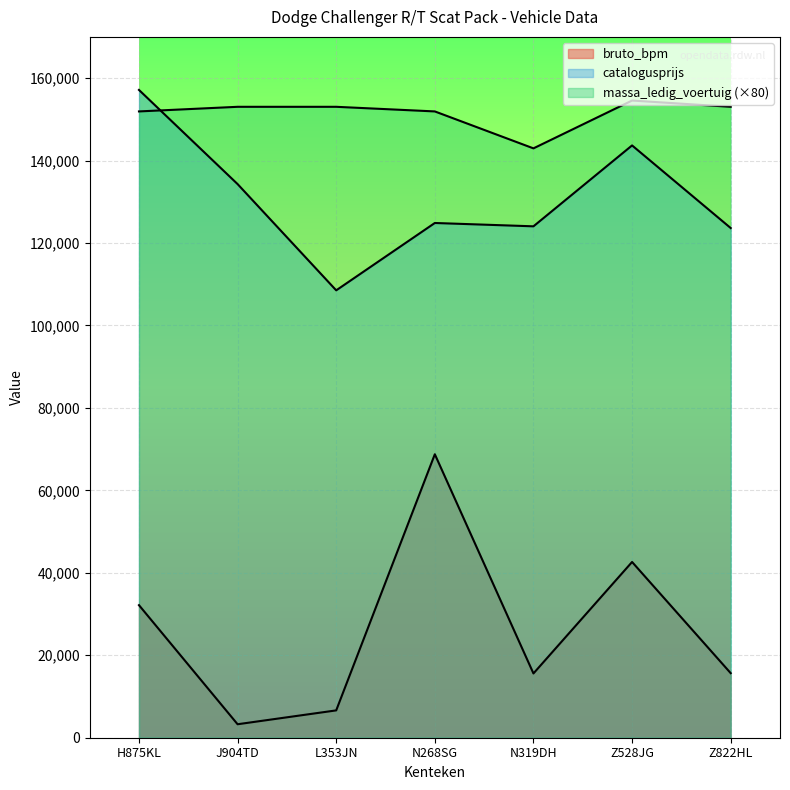

Which series has the largest total across all categories?

massa_ledig_voertuig